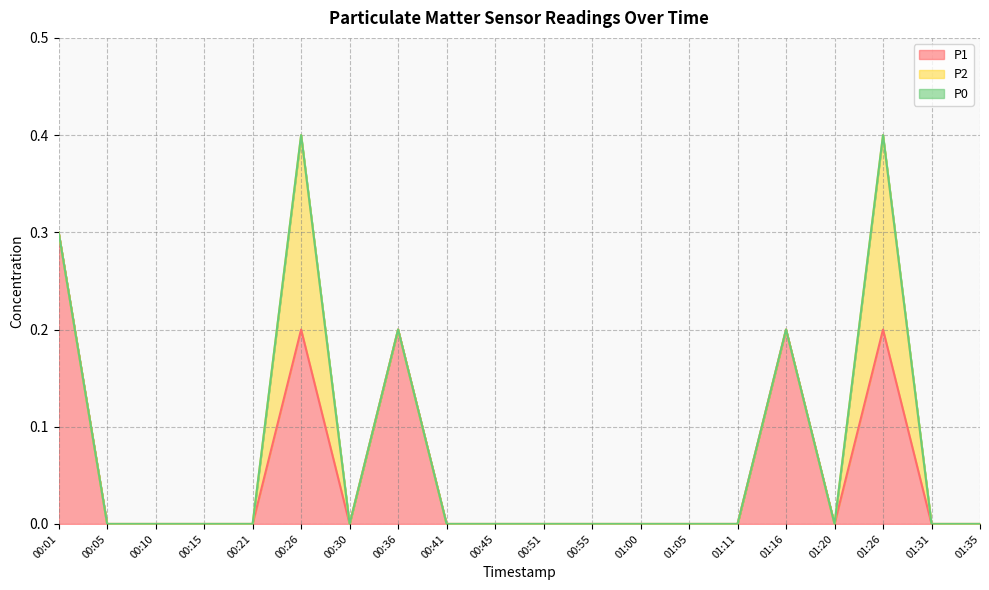

How many P1 values are between 0 and 1?

20